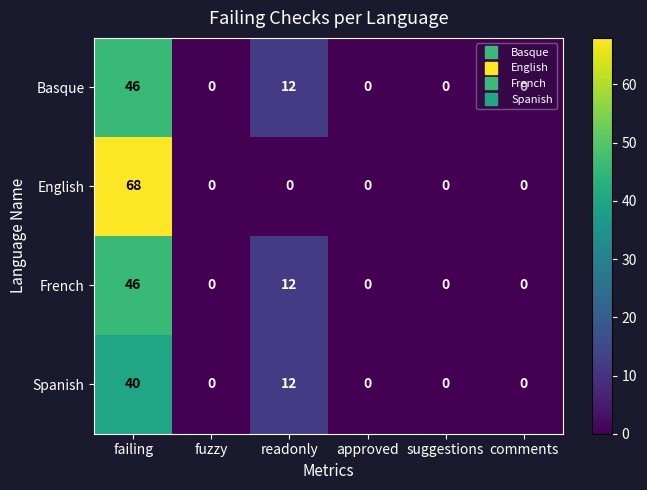

What is the average value of the Basque series?

10